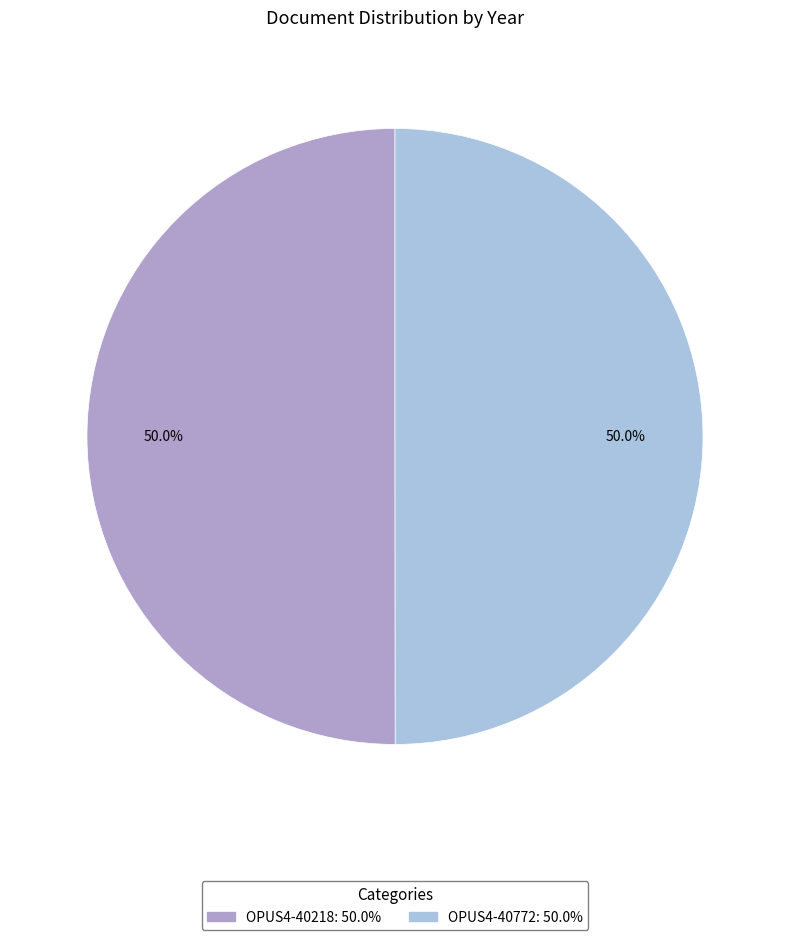

What percentage is NOT represented by OPUS4-40218?

50.0%